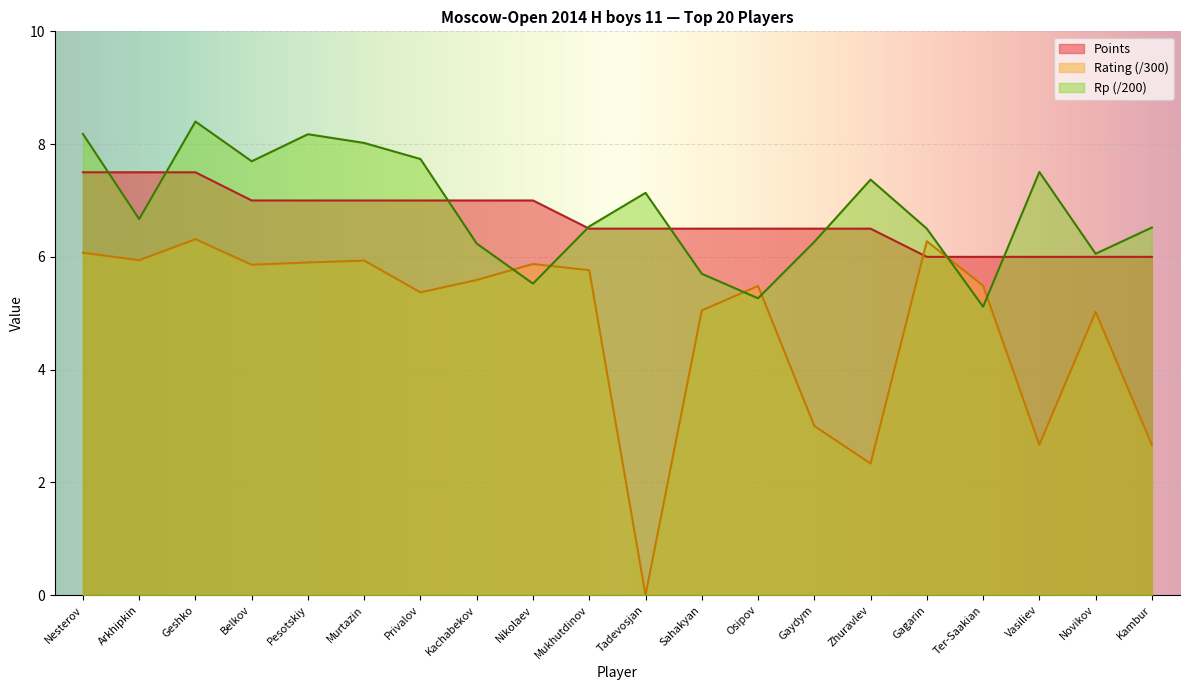

How many interior local valleys does the Rp series have?

6